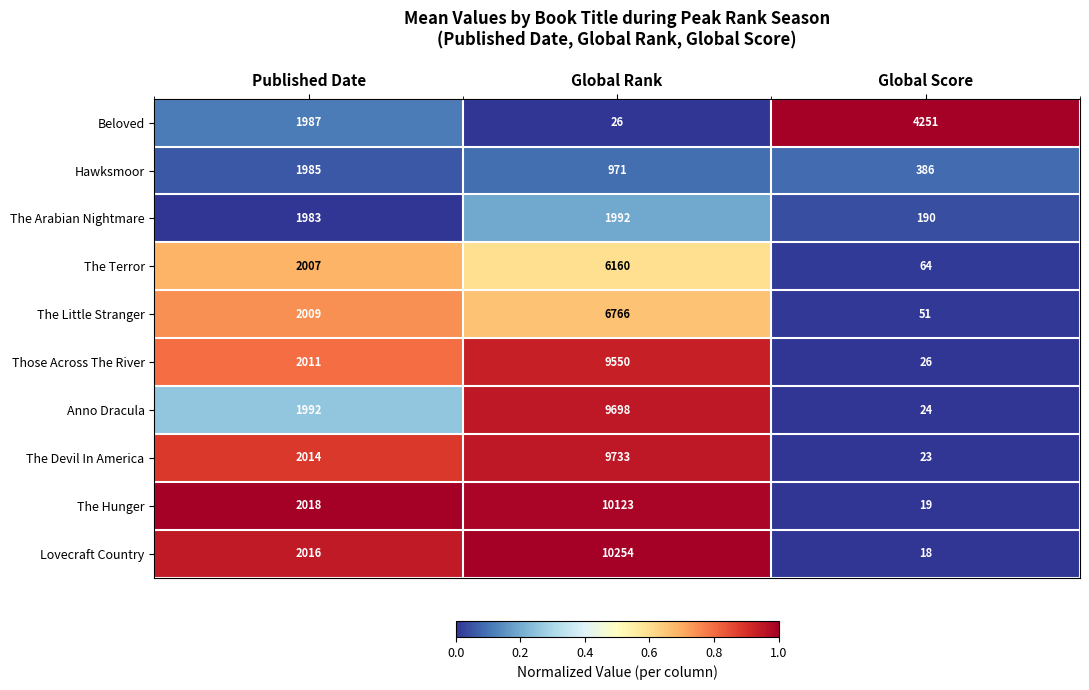

What is the difference between the The Devil In America values at Global Rank and Global Score?

9710